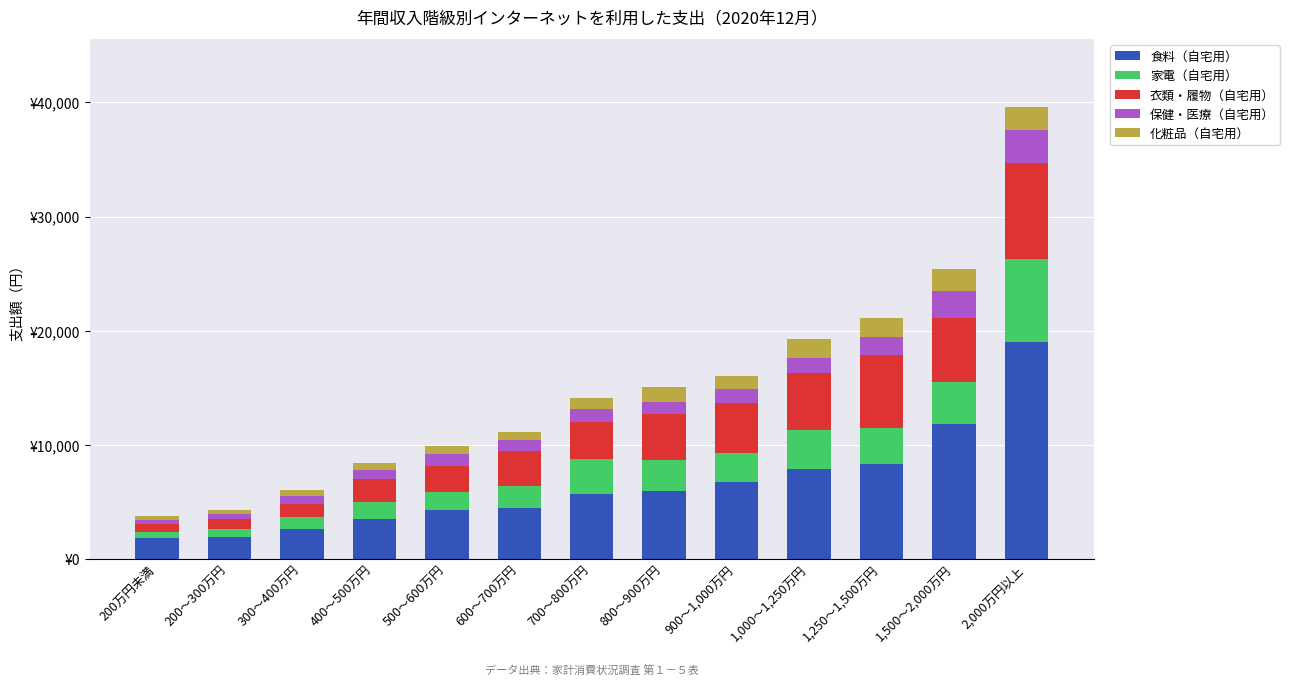

Does the chart contain stacked bars?

Yes